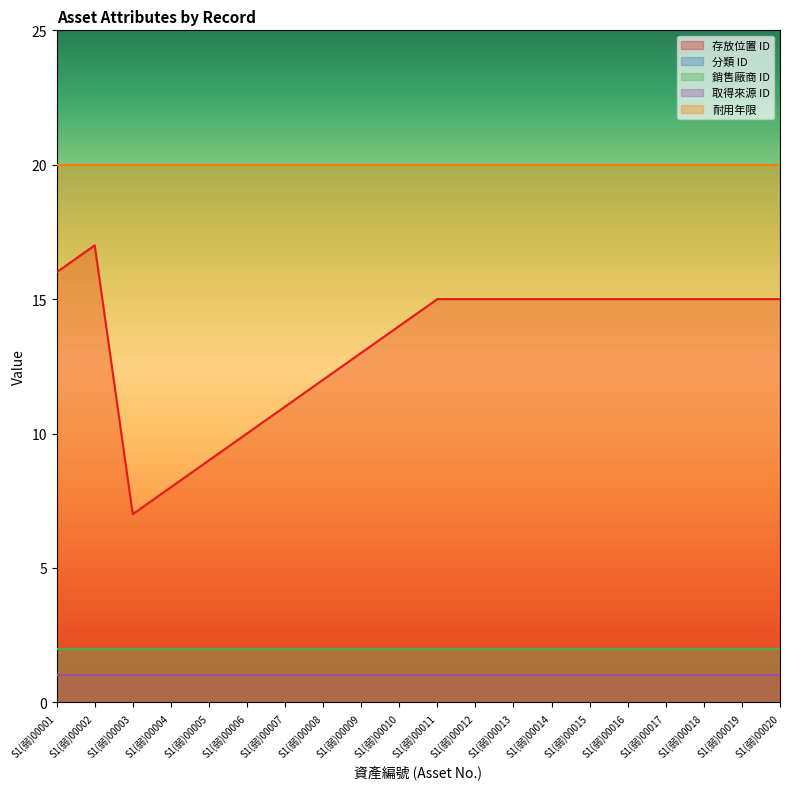

What is the minimum value for 耐用年限?

20